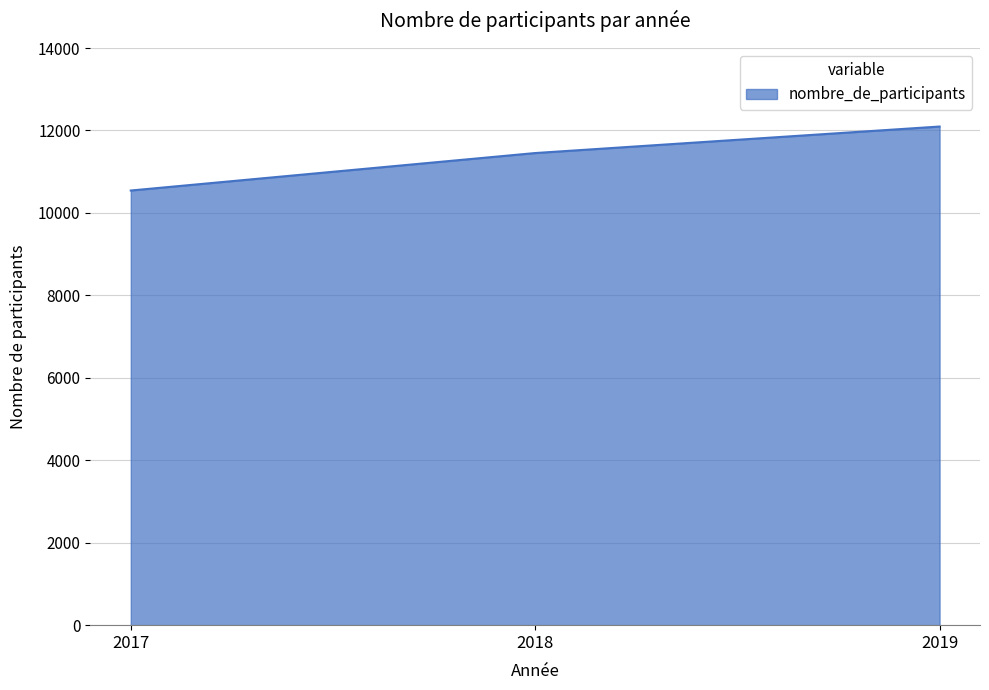

Rank the categories by value from highest to lowest.

2019, 2018, 2017